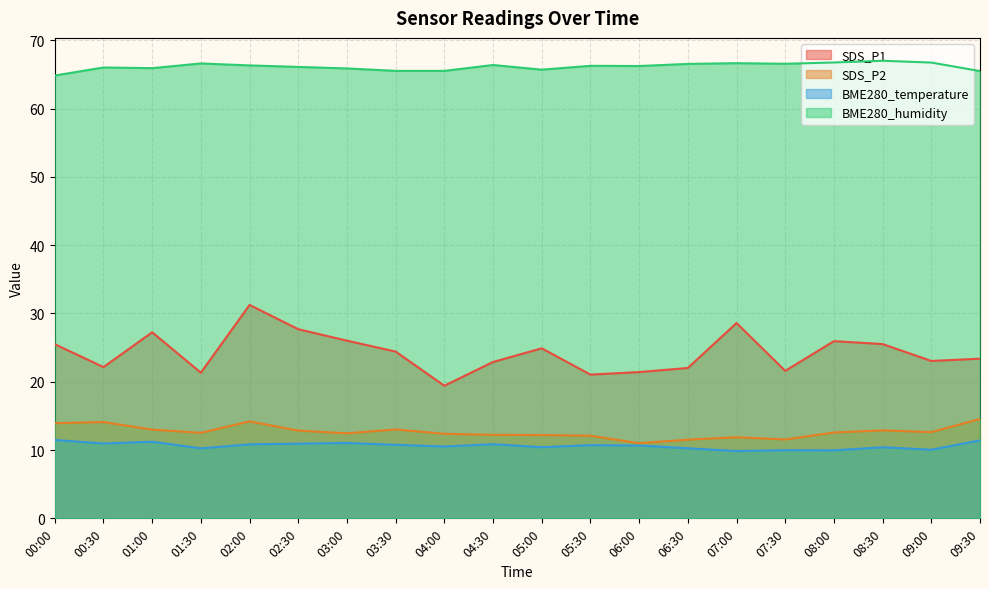

Rank the categories by SDS_P2 value from highest to lowest.

09:30, 02:00, 00:30, 00:00, 03:30, 01:00, 08:30, 02:30, 09:00, 08:00, 01:30, 03:00, 04:00, 04:30, 05:00, 05:30, 07:00, 07:30, 06:30, 06:00